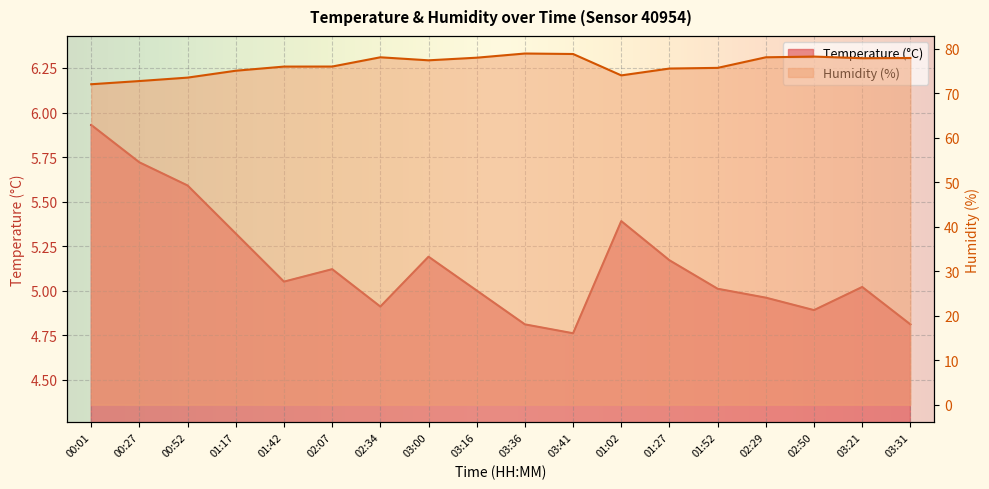

True or false: Temperature (°C) and Humidity (%) intersect in this chart.

False